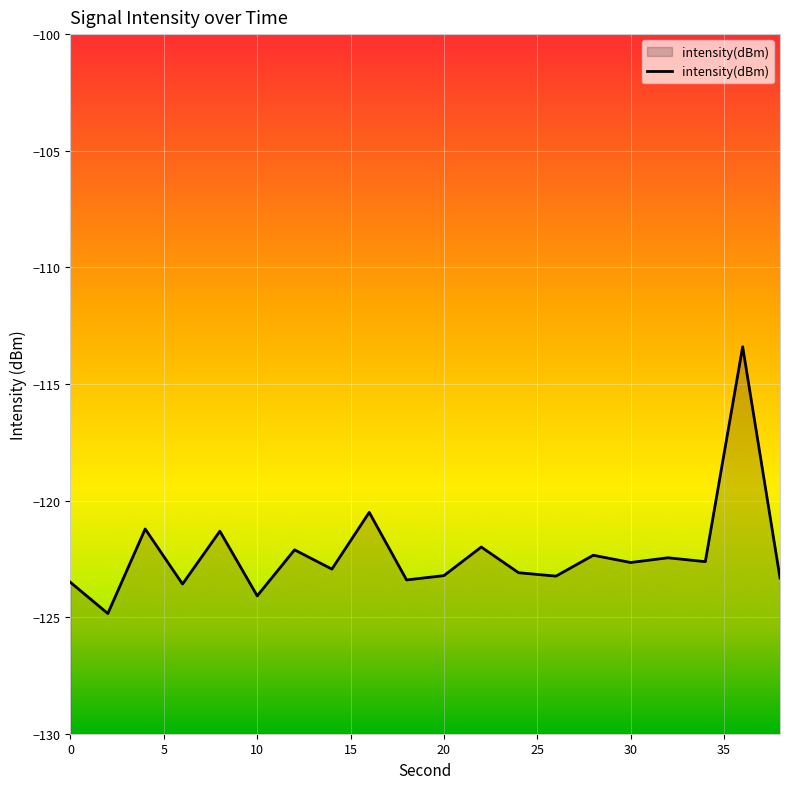

Which category has the highest value across all series?

36